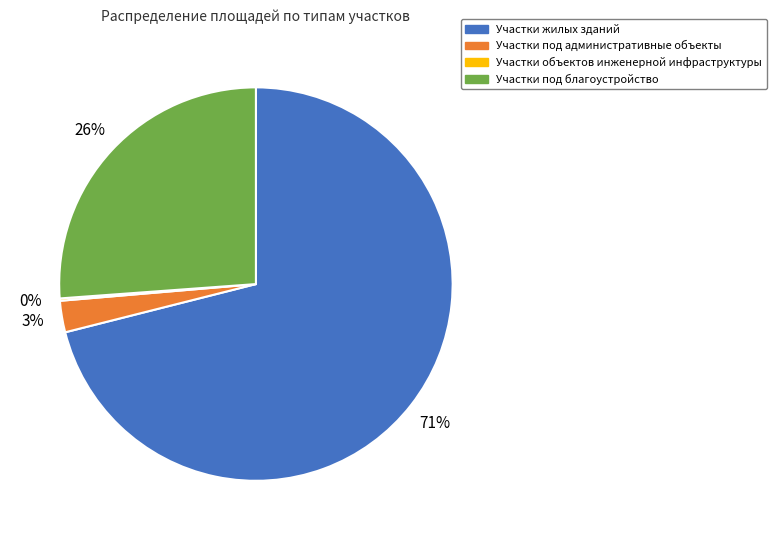

To the nearest percent, what is the average slice percentage?

25%